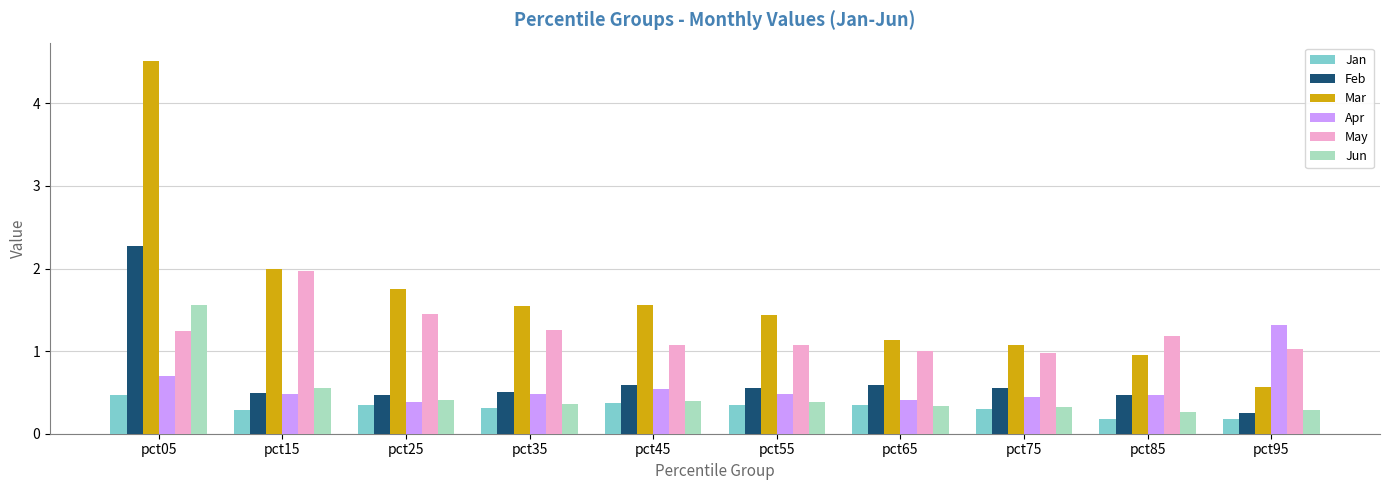

Rank the series by their maximum value, from highest to lowest.

Mar, Feb, May, Jun, Apr, Jan